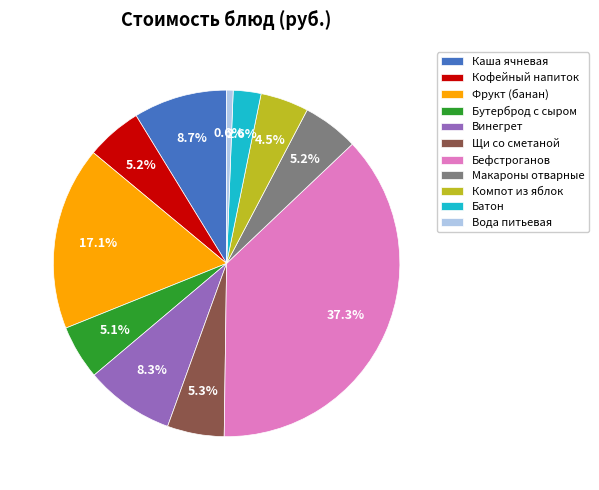

What is the ratio of the value at Щи со сметаной to the value at Кофейный напиток?

1.0